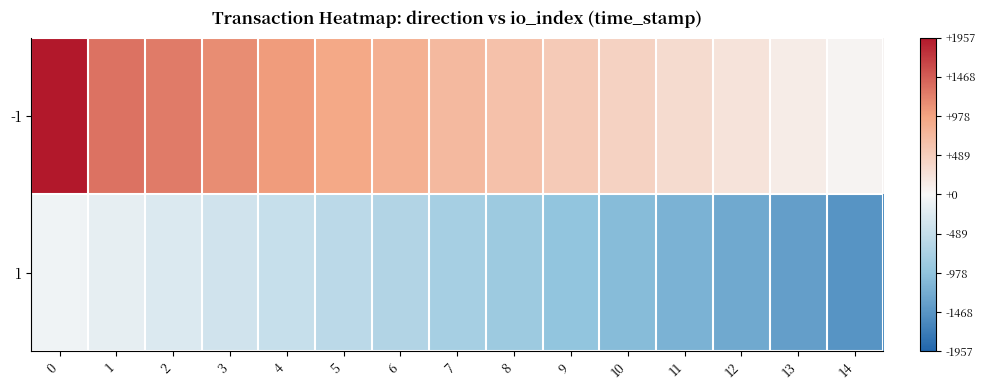

How many categories are shown in the chart?

15